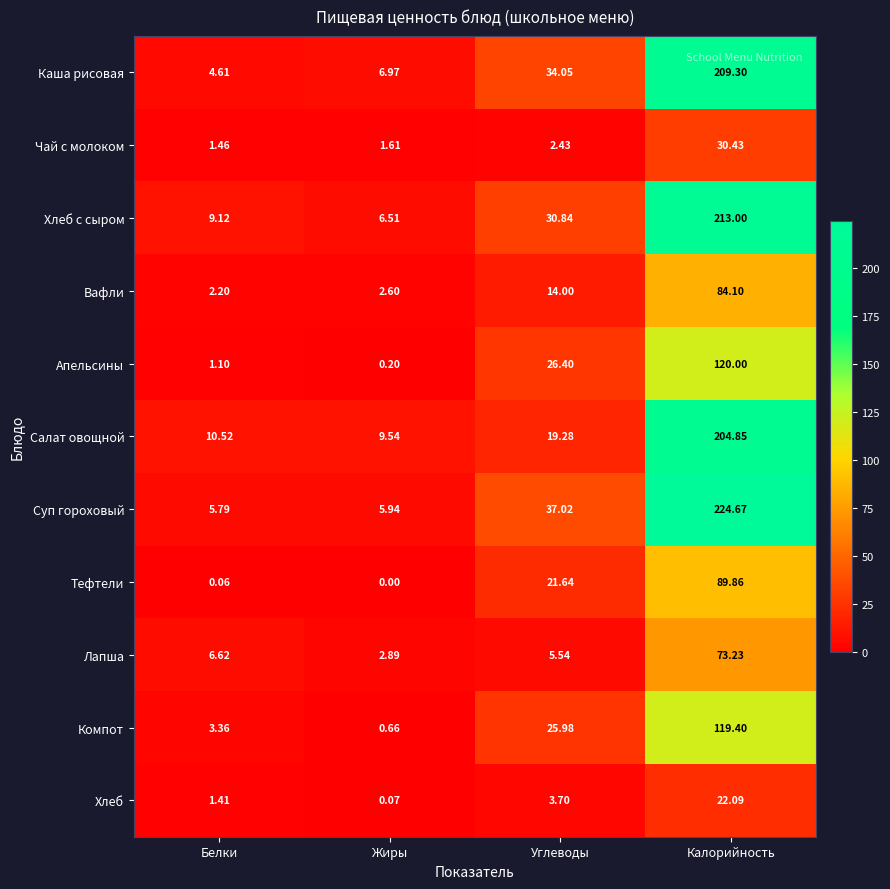

Which series has the largest total across all categories?

Суп гороховый